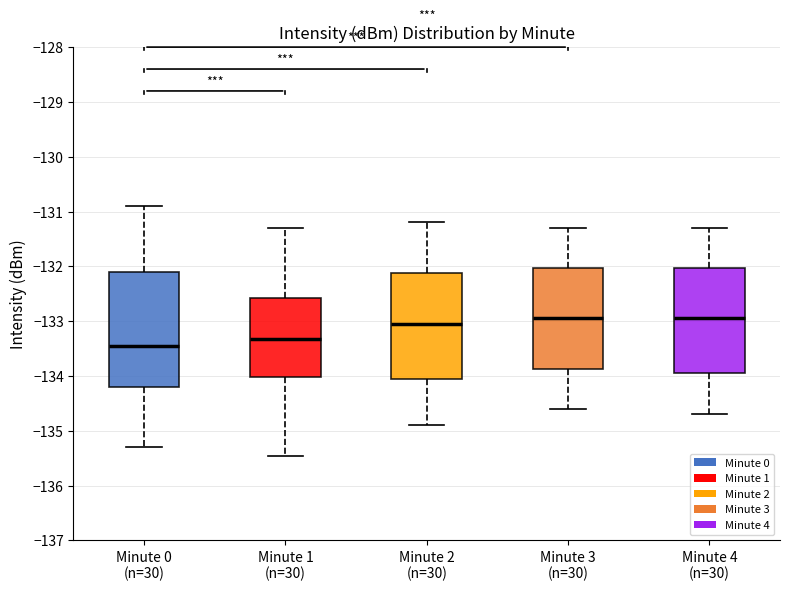

Which box has the lowest median line?

Minute 0 (n=30)